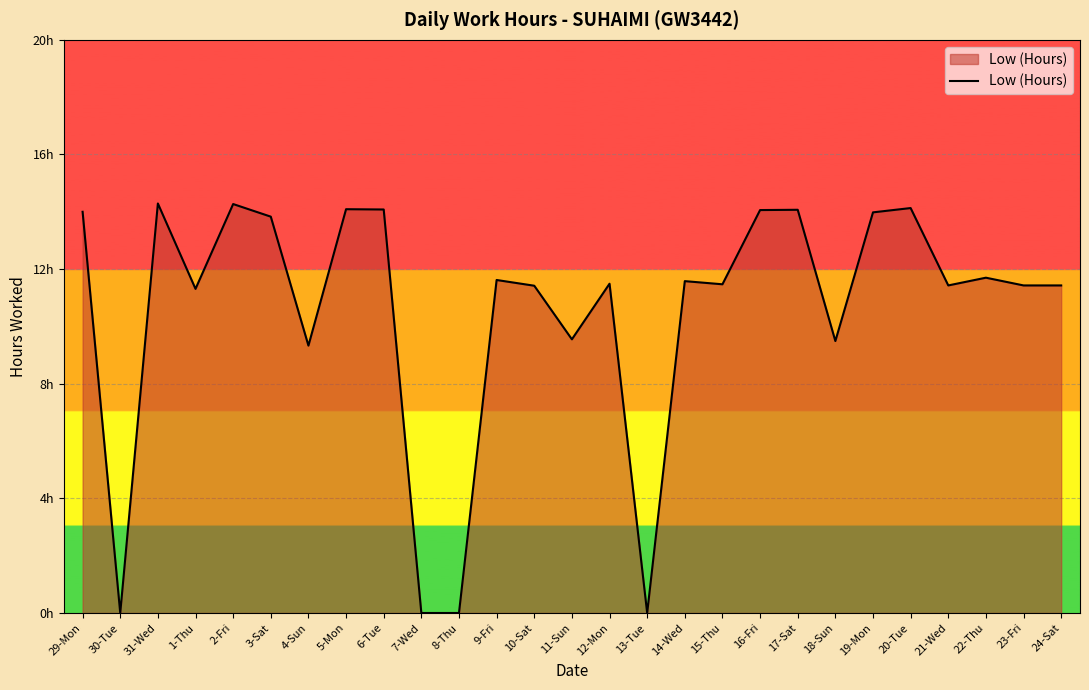

List the labels in order of value, largest first.

31-Wed, 2-Fri, 20-Tue, 5-Mon, 6-Tue, 17-Sat, 16-Fri, 29-Mon, 19-Mon, 3-Sat, 22-Thu, 9-Fri, 14-Wed, 12-Mon, 15-Thu, 21-Wed, 23-Fri, 24-Sat, 10-Sat, 1-Thu, 11-Sun, 18-Sun, 4-Sun, 30-Tue, 7-Wed, 8-Thu, 13-Tue